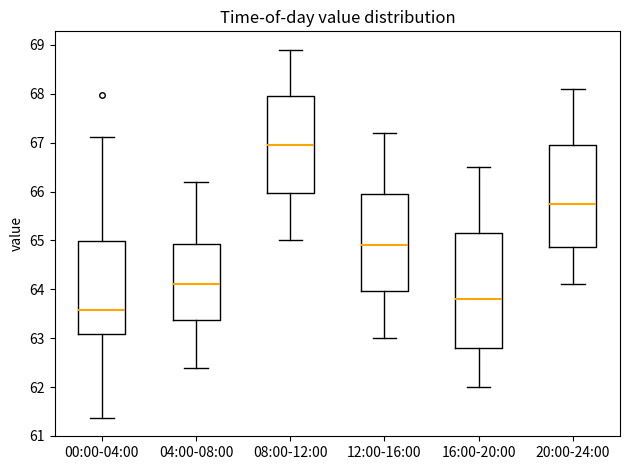

Reading left to right, transcribe this box plot: for each box, give where its median line is, the range the box spans, and where its two whiskers end, as read against the y-axis. The values are not printed on the chart, so give them approximately, as read against the axis.

00:00-04:00: median 63.6, box 63.1 to 65.0, whiskers 61.4 to 67.1
04:00-08:00: median 64.1, box 63.4 to 64.9, whiskers 62.4 to 66.2
08:00-12:00: median 67.0, box 66.0 to 68.0, whiskers 65.0 to 68.9
12:00-16:00: median 64.9, box 64.0 to 66.0, whiskers 63.0 to 67.2
16:00-20:00: median 63.8, box 62.8 to 65.2, whiskers 62.0 to 66.5
20:00-24:00: median 65.8, box 64.9 to 67.0, whiskers 64.1 to 68.1